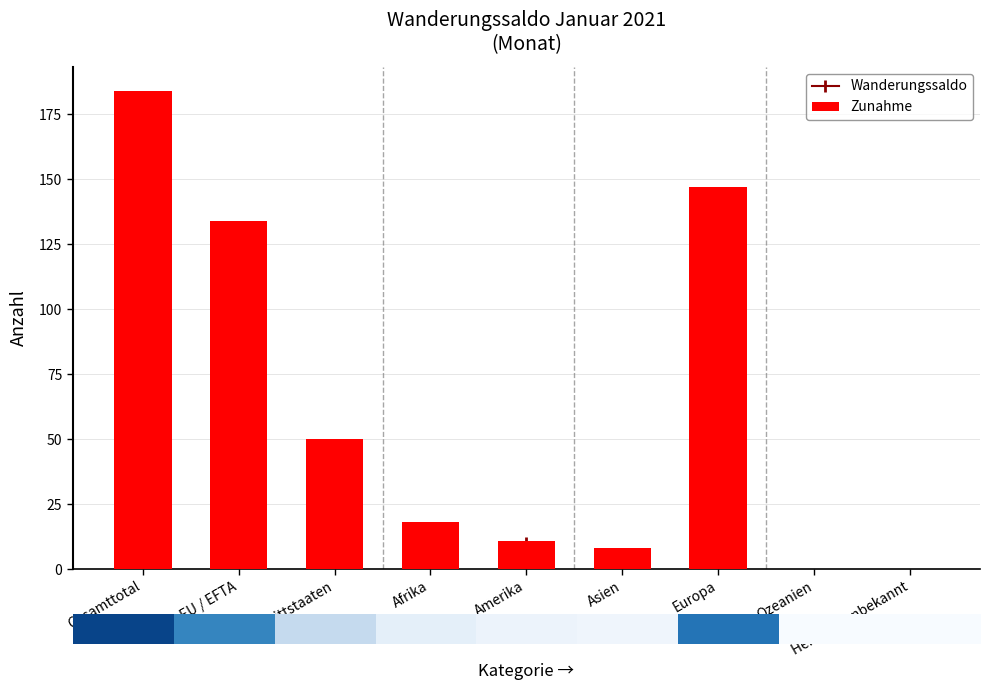

How many distinct data groups are displayed?

1